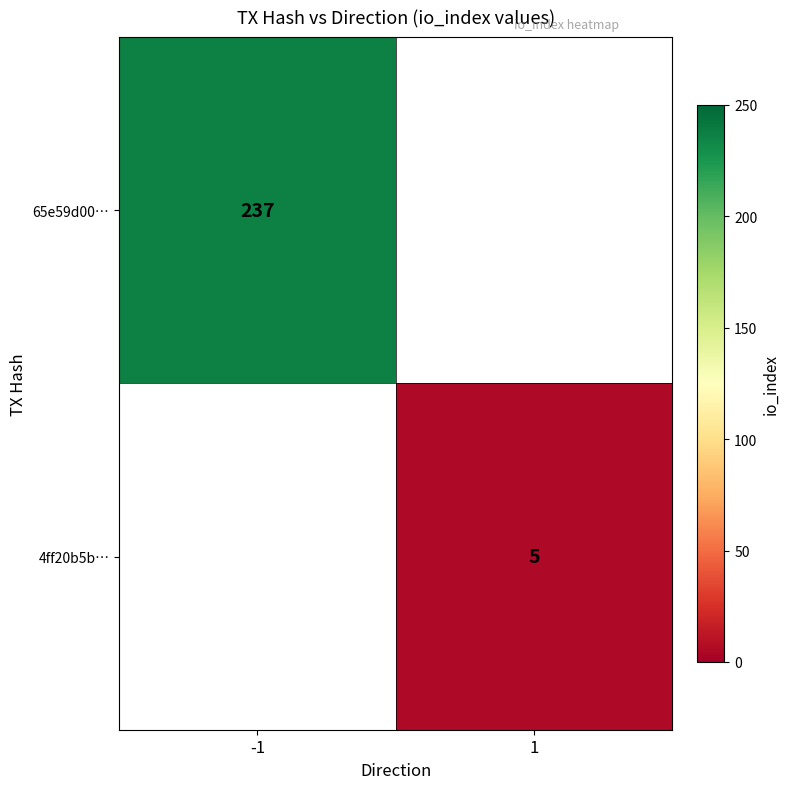

The value of 65e59d00… at -1 is 152. True or false?

False